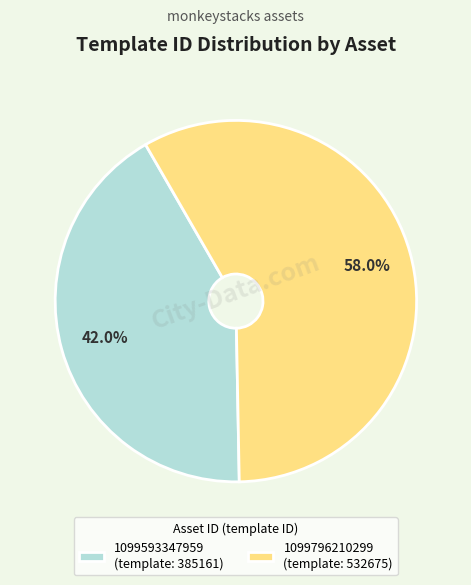

Rank the categories by value from lowest to highest.

1099593347959, 1099796210299